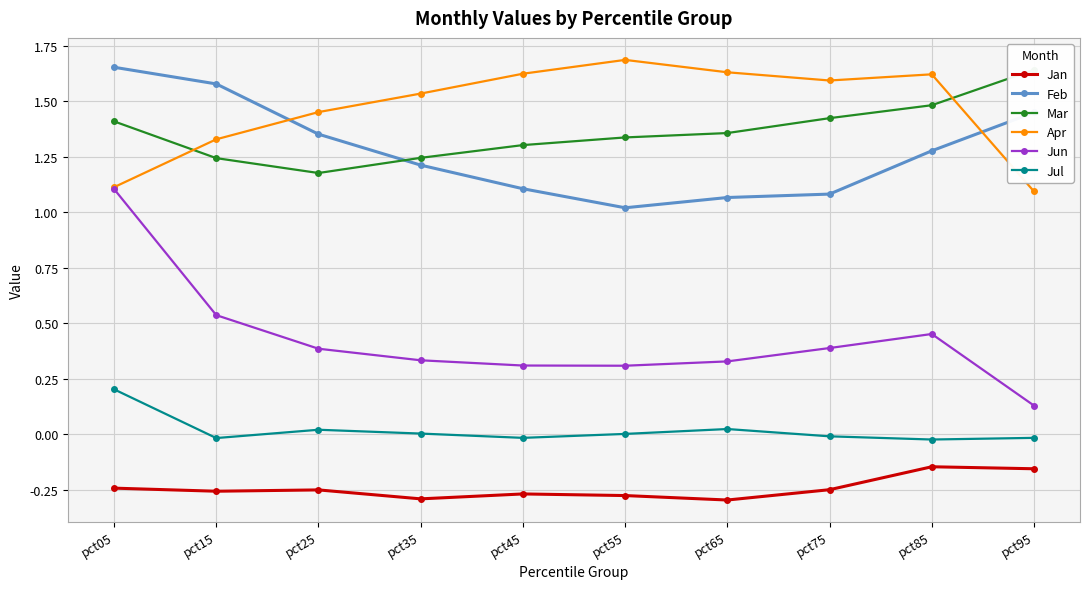

True or false: Feb has more than 2 interior local peaks.

False